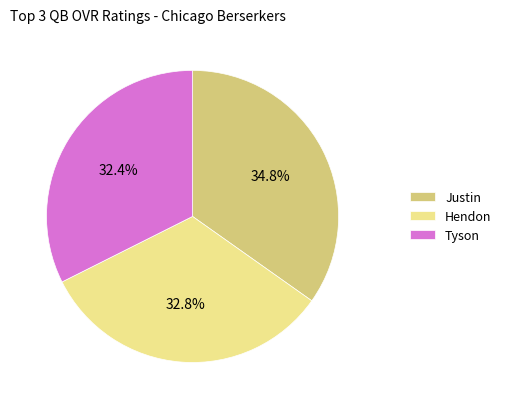

Which has a higher value, Justin or Hendon?

Justin